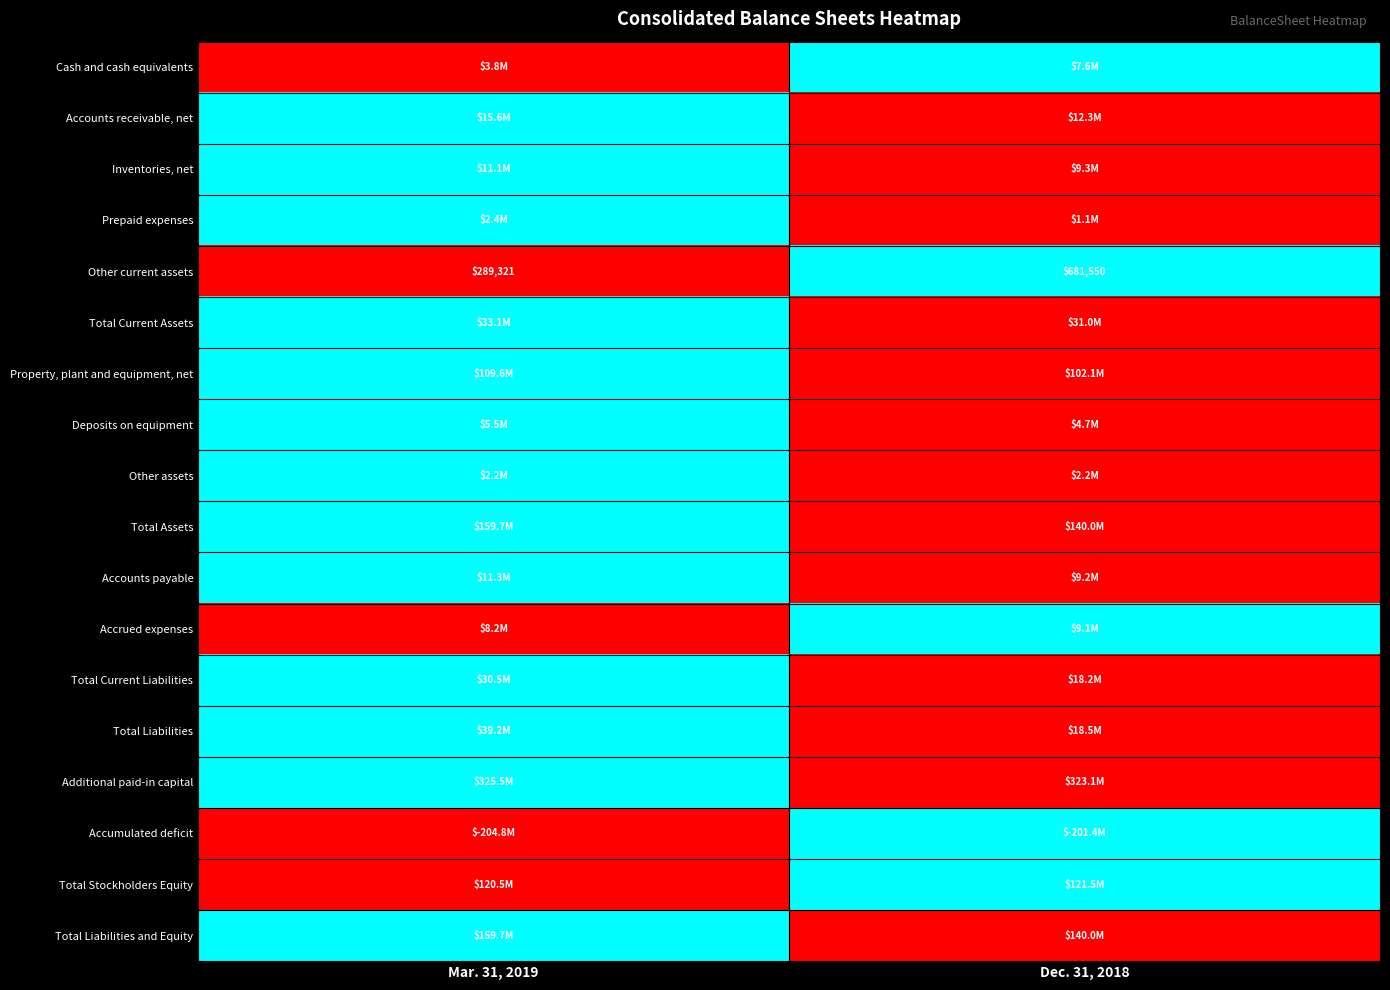

What is the sum of the Other current assets values at Mar. 31, 2019 and Dec. 31, 2018?

970871